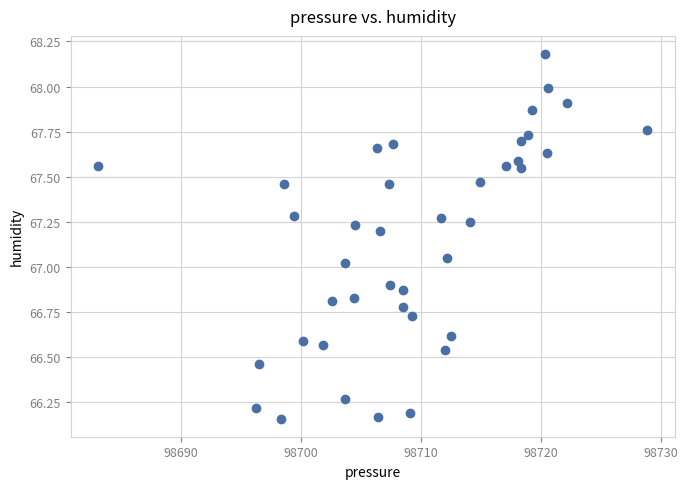

What is the range of X values (max minus min)?

45.8